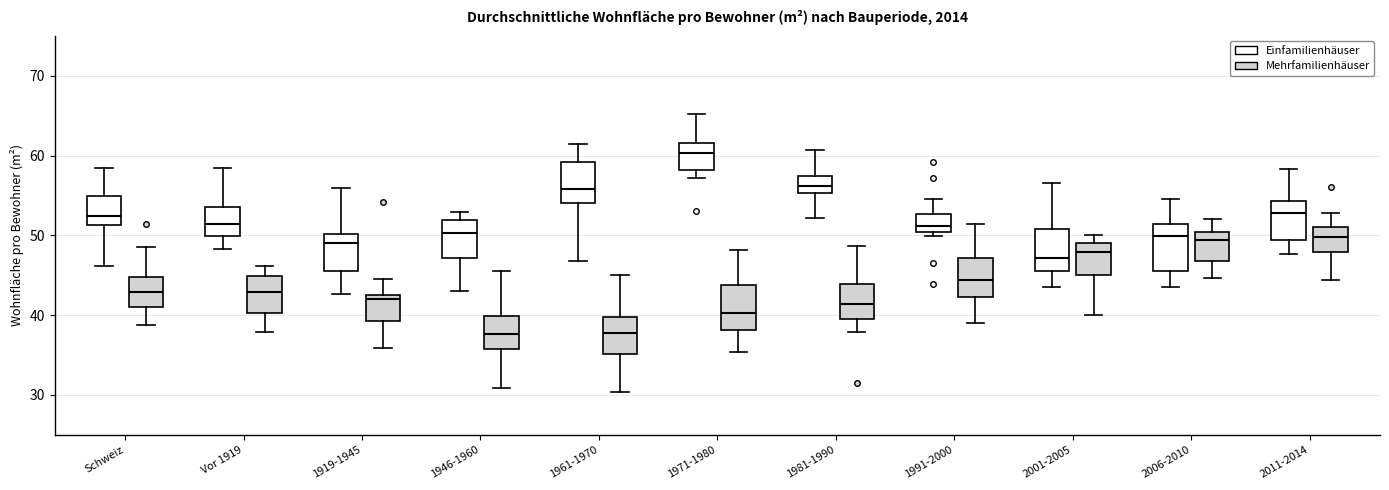

Reading left to right, transcribe this box plot: for each box, give where its median line is, the range the box spans, and where its two whiskers end, as read against the y-axis. The values are not printed on the chart, so give them approximately, as read against the axis.

Schweiz (Einfamilienhäuser): median 52, box 51 to 55, whiskers 46 to 58
Schweiz (Mehrfamilienhäuser): median 43, box 41 to 45, whiskers 39 to 49
Vor 1919 (Einfamilienhäuser): median 51, box 50 to 54, whiskers 48 to 58
Vor 1919 (Mehrfamilienhäuser): median 43, box 40 to 45, whiskers 38 to 46
1919-1945 (Einfamilienhäuser): median 49, box 46 to 50, whiskers 43 to 56
1919-1945 (Mehrfamilienhäuser): median 42, box 39 to 43, whiskers 36 to 44
1946-1960 (Einfamilienhäuser): median 50, box 47 to 52, whiskers 43 to 53
1946-1960 (Mehrfamilienhäuser): median 38, box 36 to 40, whiskers 31 to 46
1961-1970 (Einfamilienhäuser): median 56, box 54 to 59, whiskers 47 to 61
1961-1970 (Mehrfamilienhäuser): median 38, box 35 to 40, whiskers 30 to 45
1971-1980 (Einfamilienhäuser): median 60, box 58 to 62, whiskers 57 to 65
1971-1980 (Mehrfamilienhäuser): median 40, box 38 to 44, whiskers 35 to 48
1981-1990 (Einfamilienhäuser): median 56, box 55 to 57, whiskers 52 to 61
1981-1990 (Mehrfamilienhäuser): median 41, box 39 to 44, whiskers 38 to 49
1991-2000 (Einfamilienhäuser): median 51, box 50 to 53, whiskers 50 (just below the box's lower edge) to 55
1991-2000 (Mehrfamilienhäuser): median 44, box 42 to 47, whiskers 39 to 51
2001-2005 (Einfamilienhäuser): median 47, box 46 to 51, whiskers 43 to 57
2001-2005 (Mehrfamilienhäuser): median 48, box 45 to 49, whiskers 40 to 50
2006-2010 (Einfamilienhäuser): median 50, box 46 to 51, whiskers 43 to 55
2006-2010 (Mehrfamilienhäuser): median 49, box 47 to 50, whiskers 45 to 52
2011-2014 (Einfamilienhäuser): median 53, box 49 to 54, whiskers 48 to 58
2011-2014 (Mehrfamilienhäuser): median 50, box 48 to 51, whiskers 44 to 53